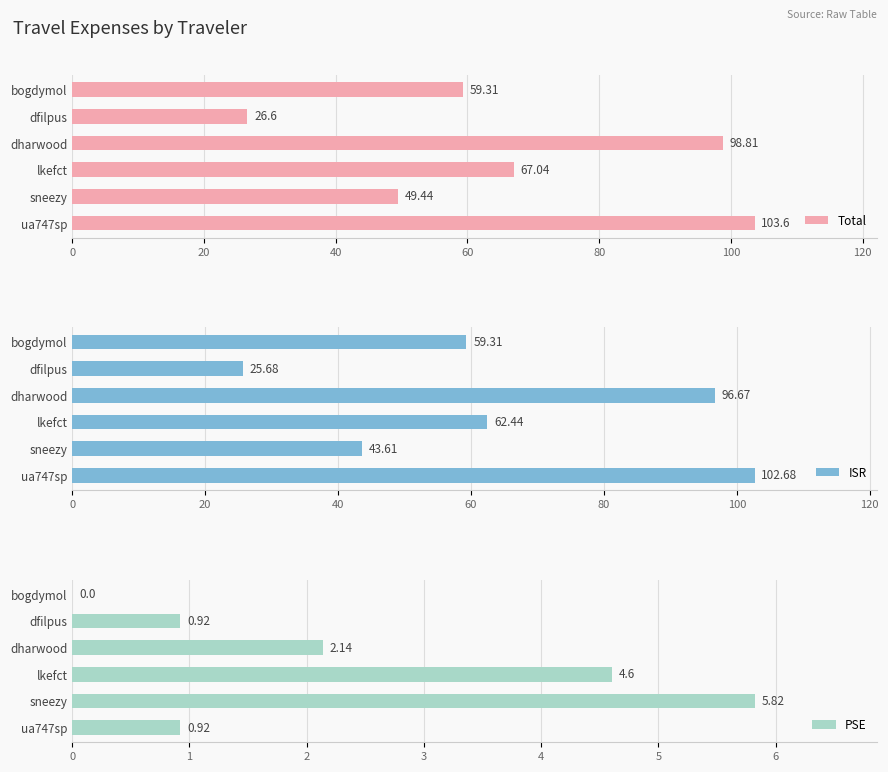

What is the value of the ISR bar at the 2nd from the left?

25.7